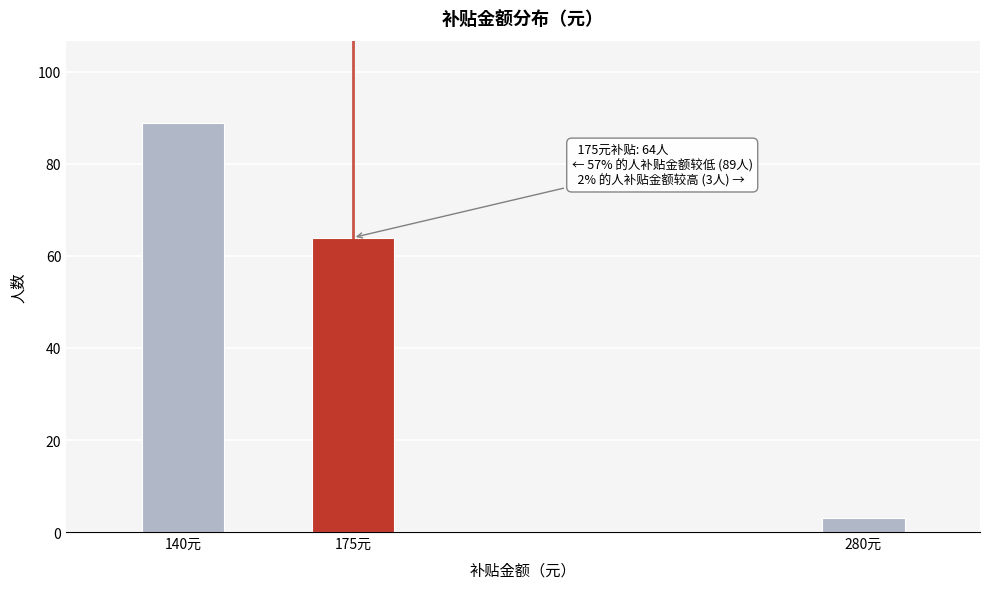

Reading right to left, what are all the values shown in this chart?

280元=3	175元=64	140元=89